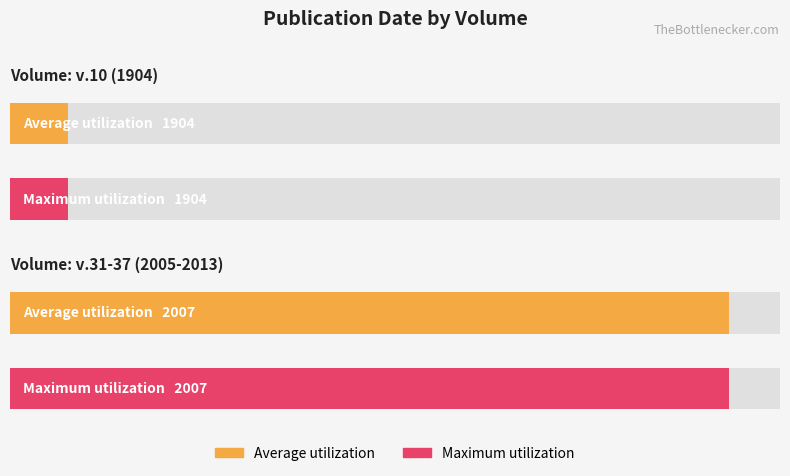

What is the difference between the Maximum utilization values at v.31-37 (2005-2013) and v.10 (1904)?

103